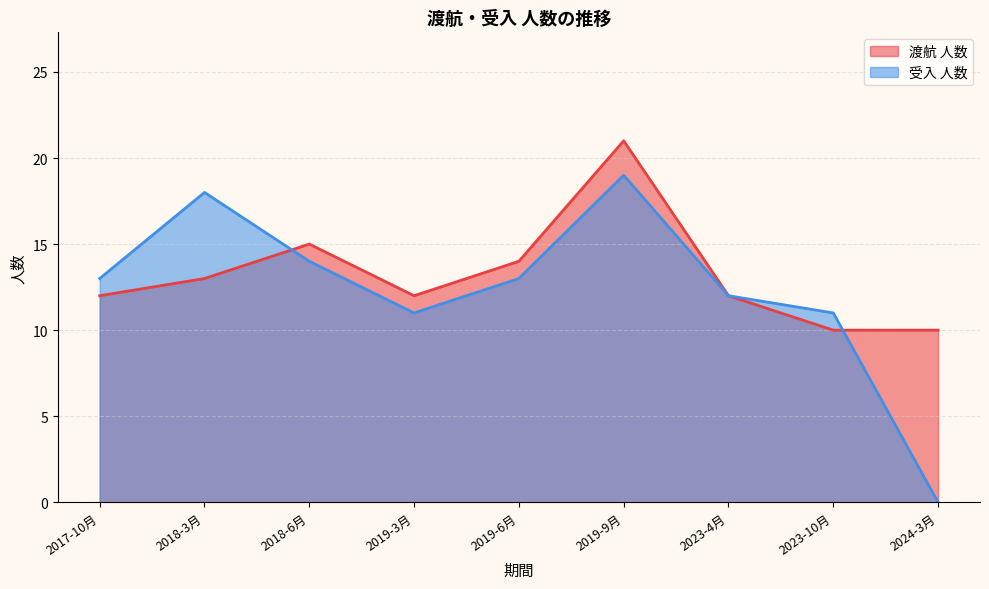

True or false: 受入 人数 has more than 1 interior local peaks.

True